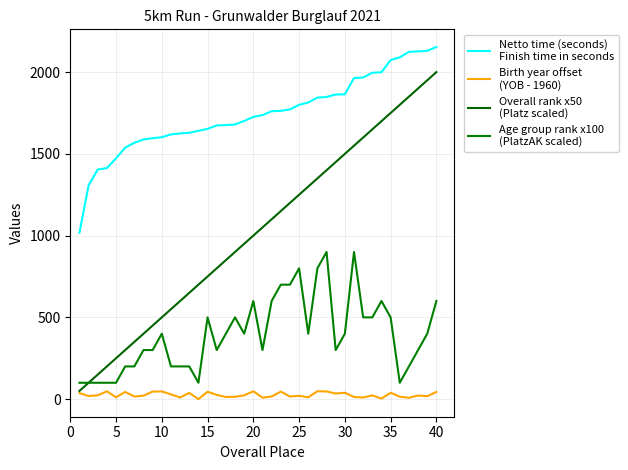

How many lines are shown in the chart?

4